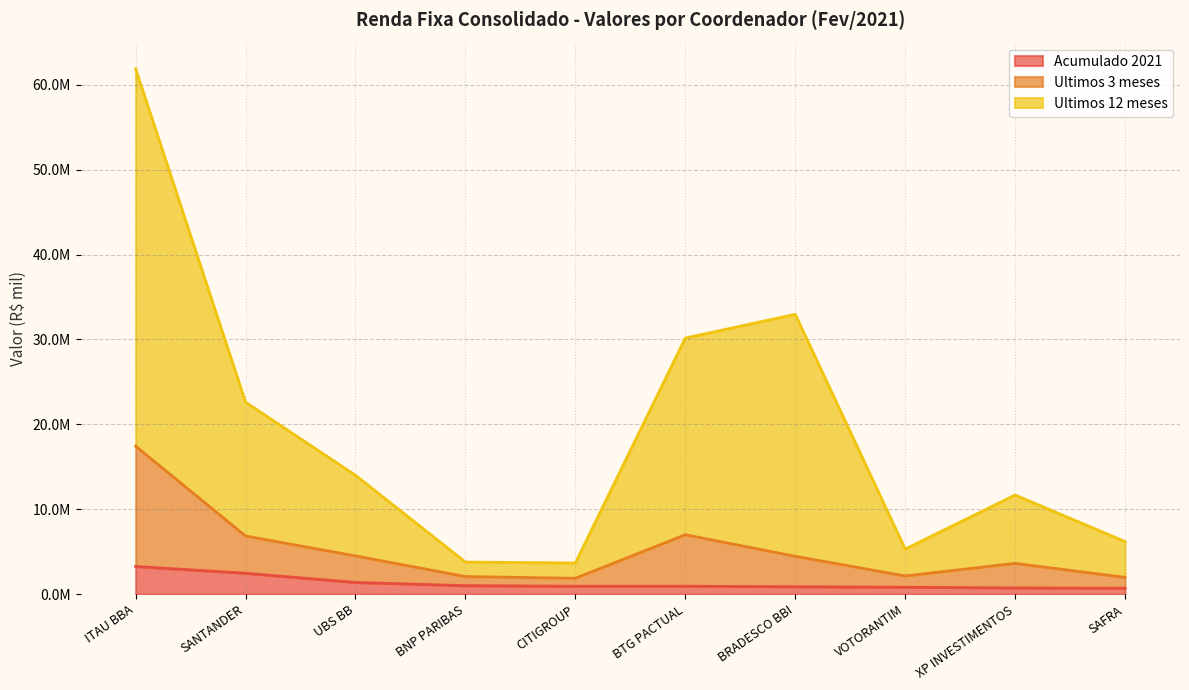

Rank the series by their average value, from lowest to highest.

Acumulado 2021, Ultimos 3 meses, Ultimos 12 meses